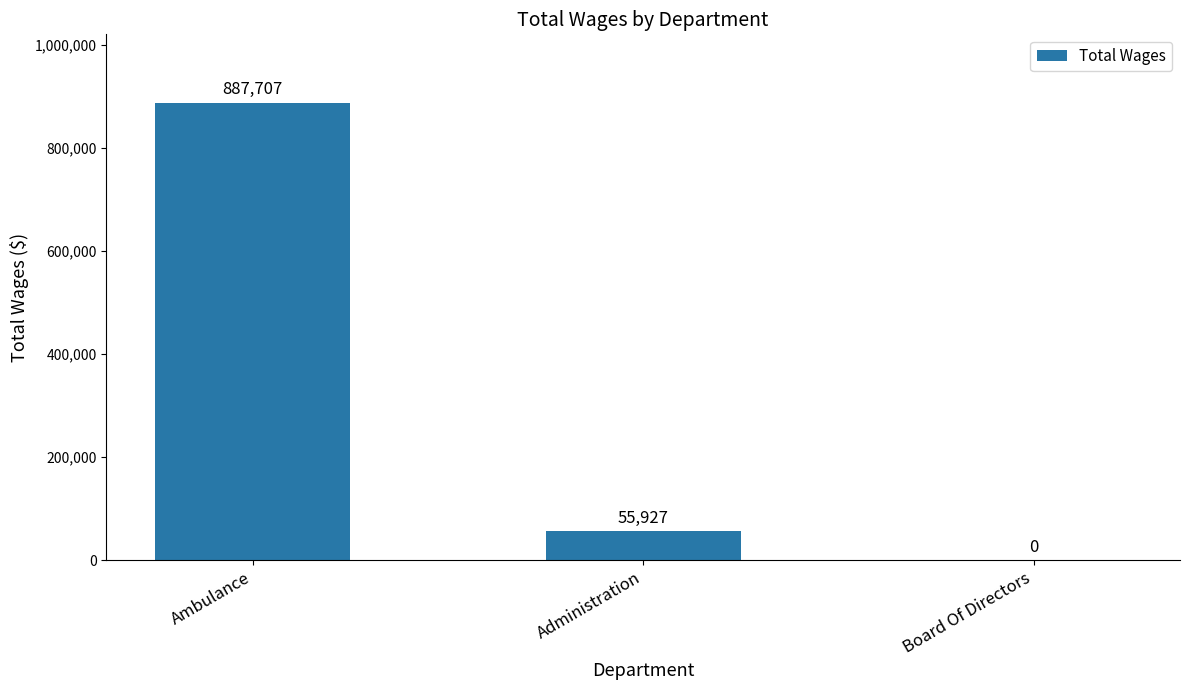

What is the ratio of the value at Ambulance to the value at Administration?

15.9